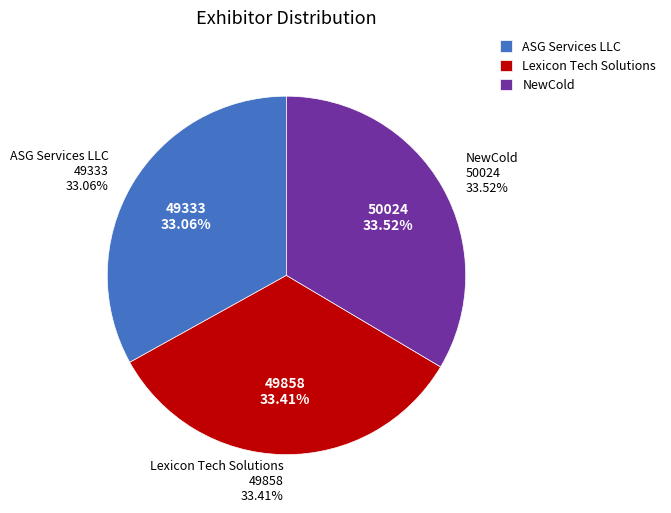

Count the number of slices in the pie.

3